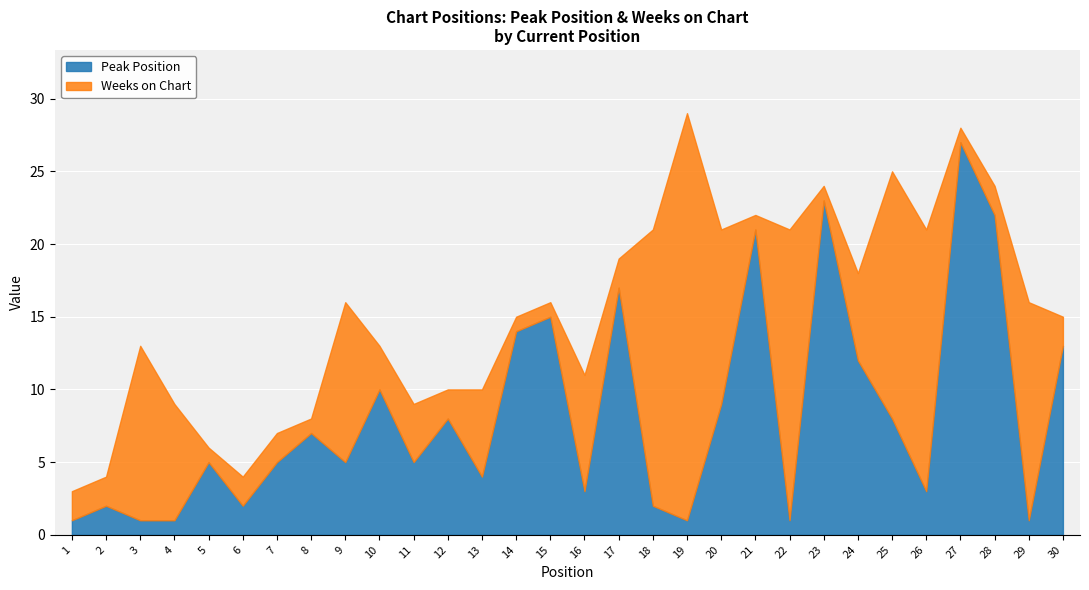

What is the value of the Weeks on Chart point at the 4th from the left?

8